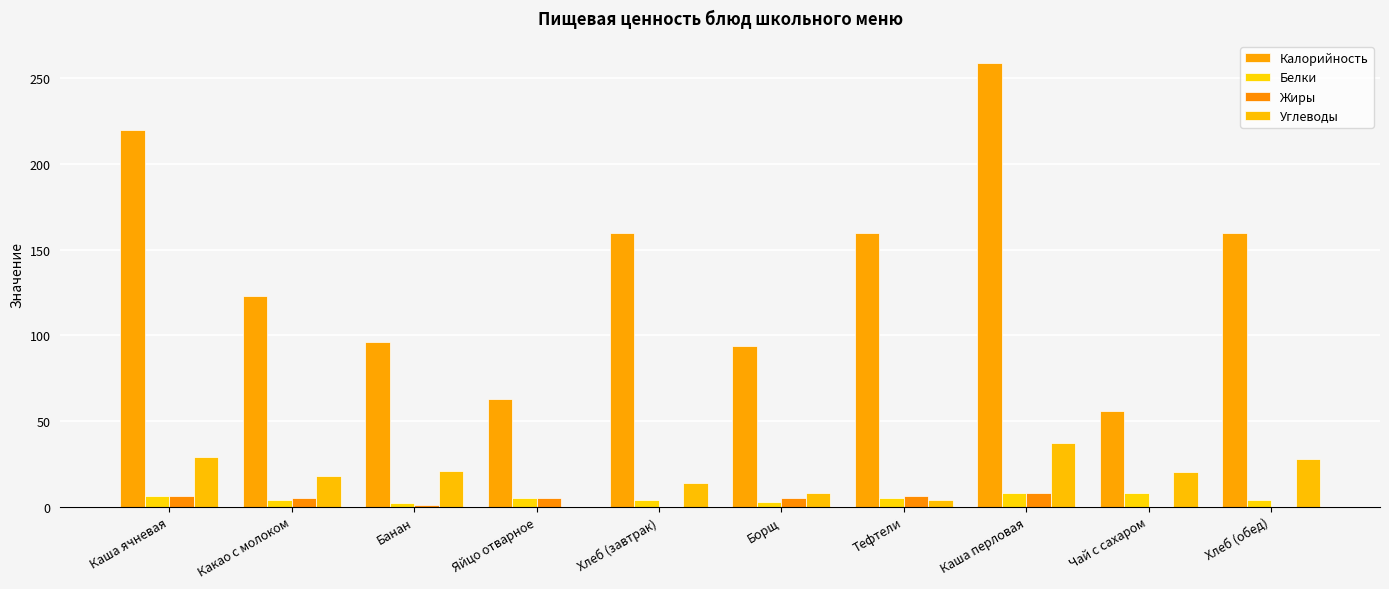

What position from the left is Чай с сахаром?

9